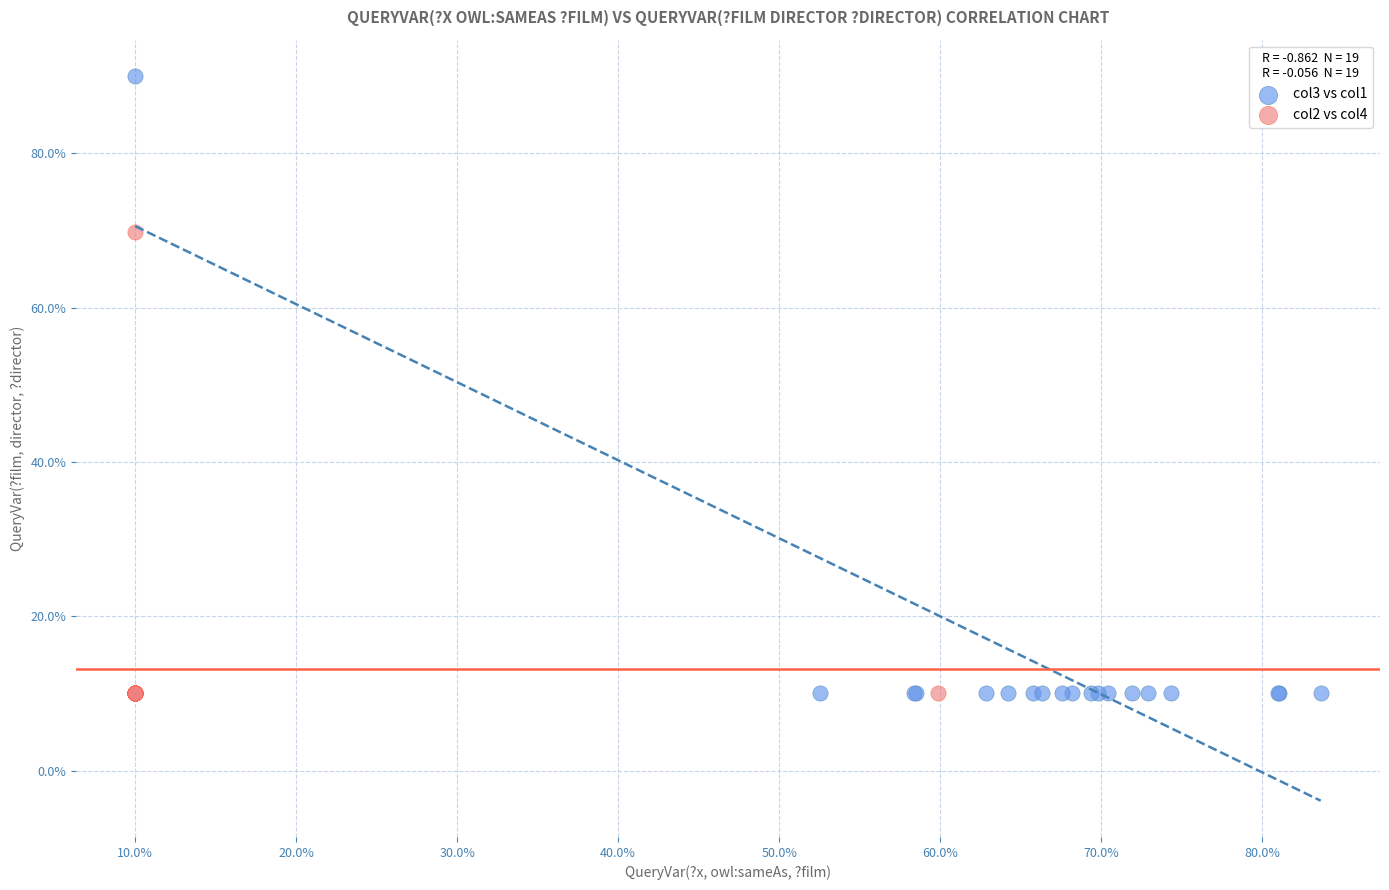

Which series has the widest spread of Y values?

col3 vs col1